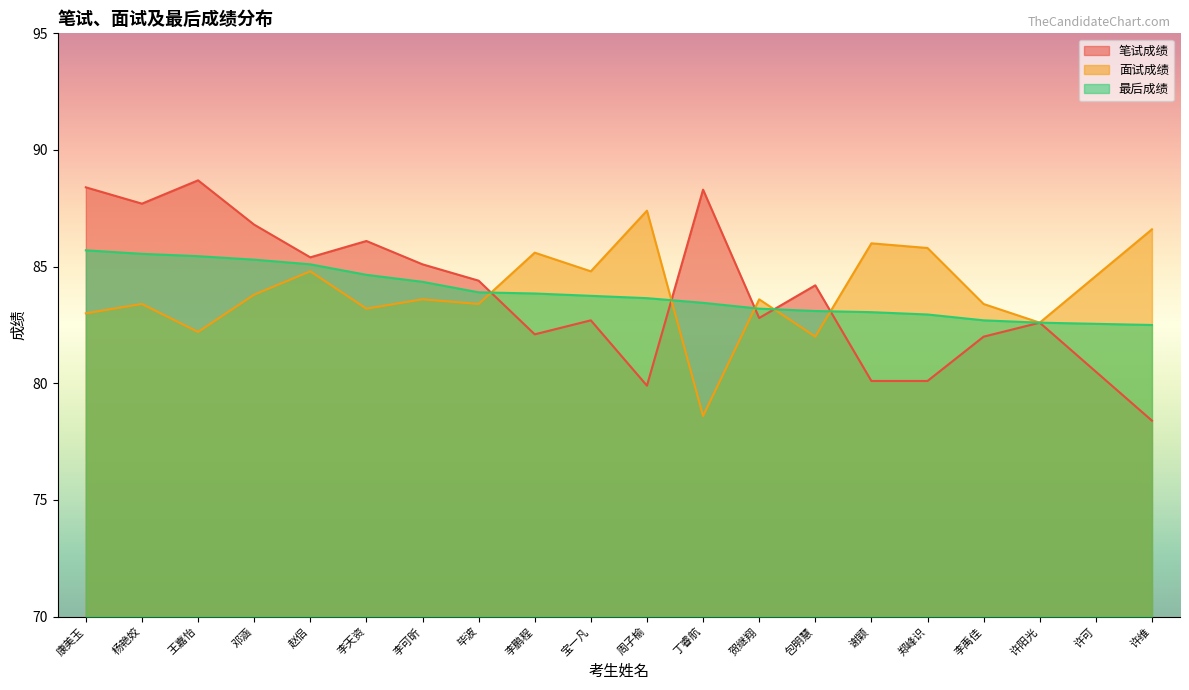

What is the difference between the highest and lowest values at 邓涵?

3.0